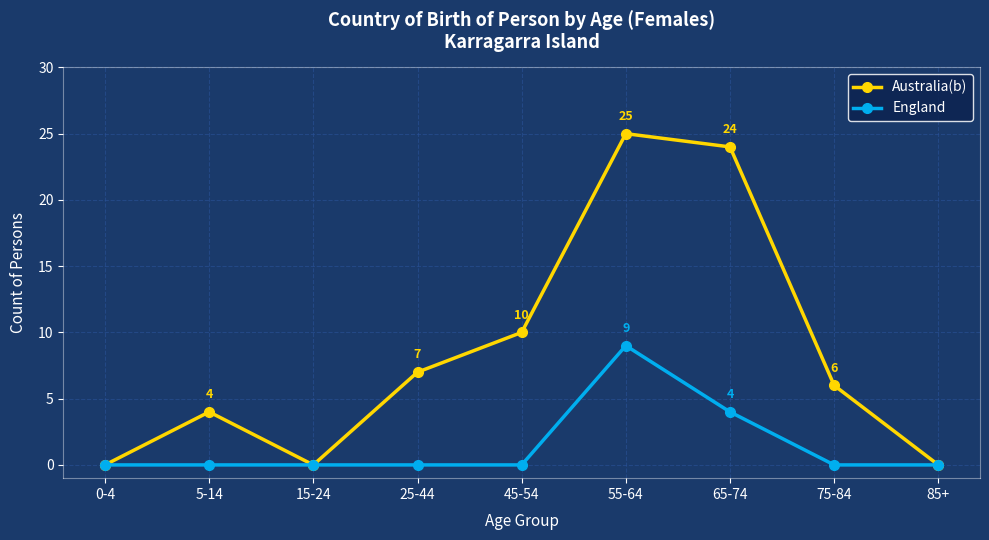

Which category has the highest value across all series?

55-64